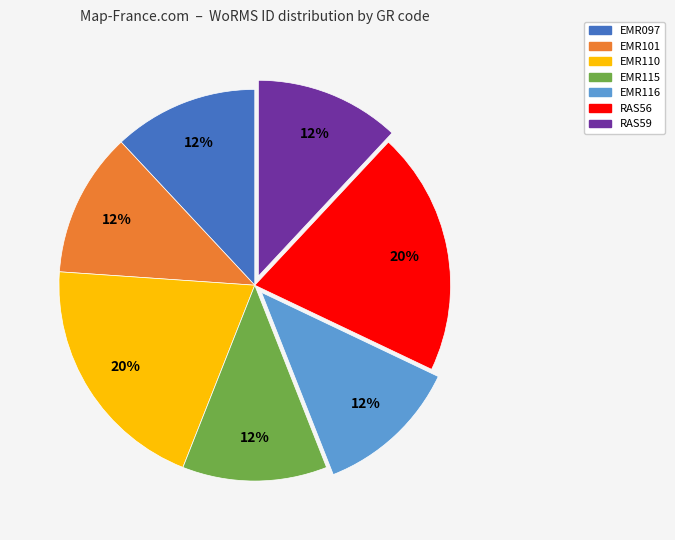

True or false: RAS56 accounts for 25% of the total.

False